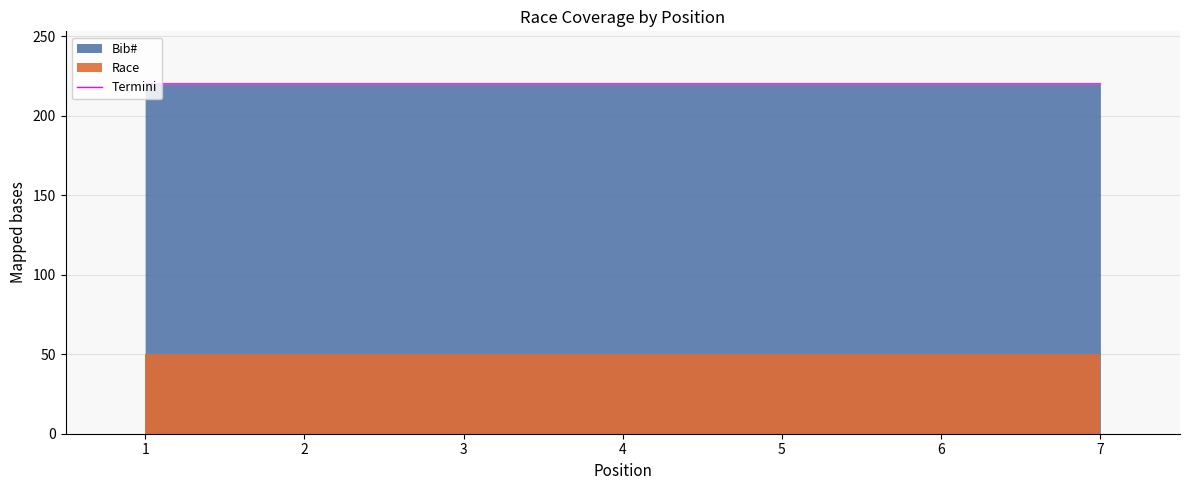

Does the chart display data point markers on the line(s)?

No